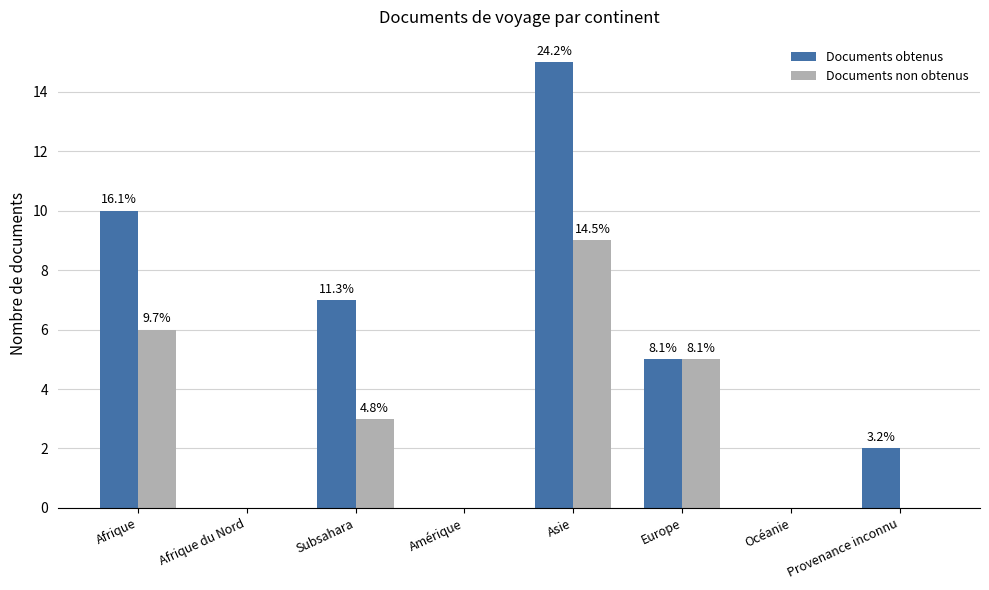

What is the difference between the Documents non obtenus values at Afrique du Nord and Europe?

5